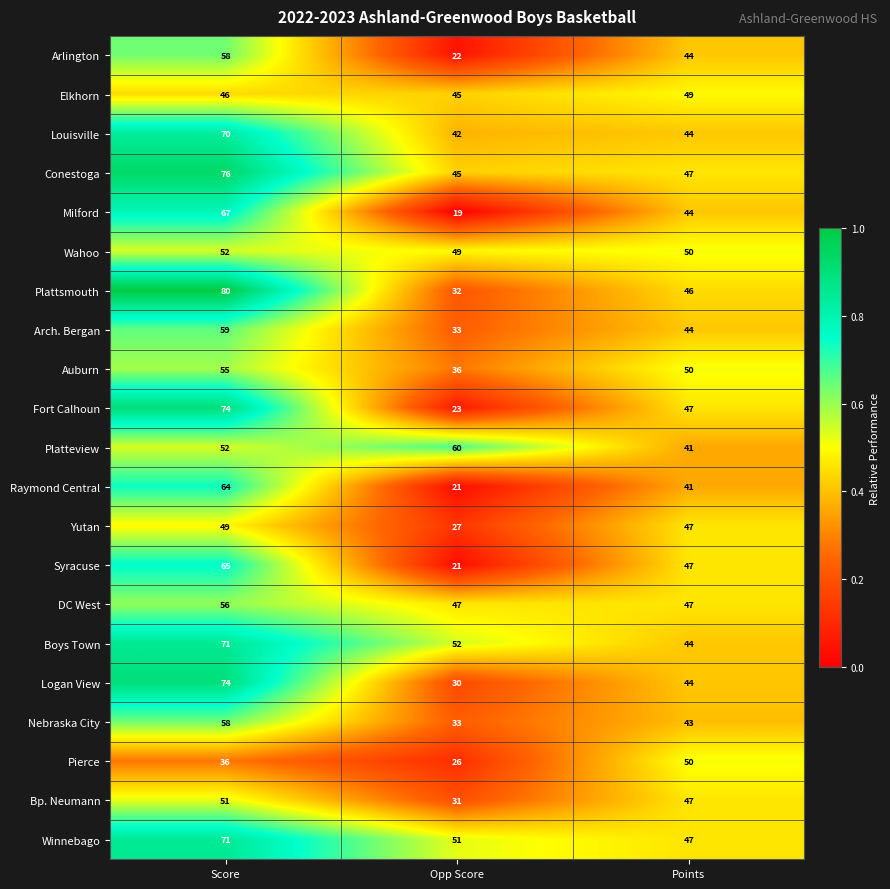

Rank the categories by Winnebago value from lowest to highest.

Points, Opp Score, Score